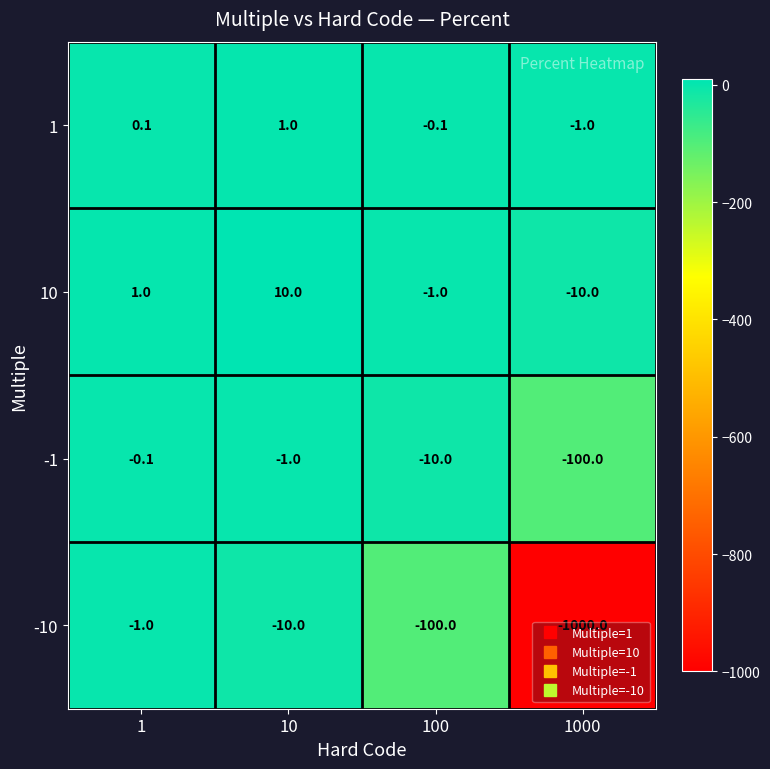

Which label corresponds to the smallest value in the chart?

1000